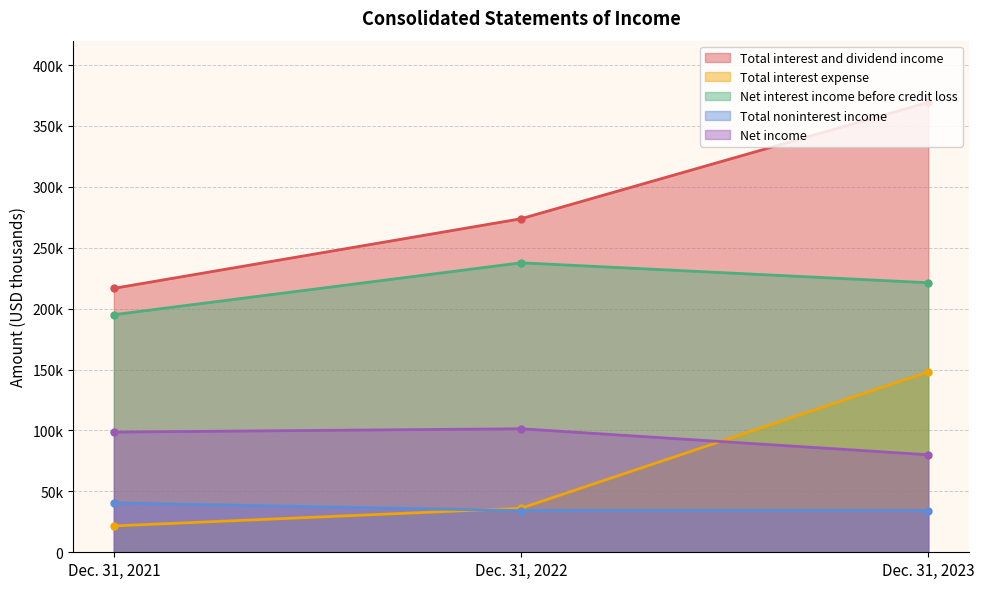

Reading left to right, extract all data points from this chart.

Total interest and dividend income: 216675	273813	369328
Total interest expense: 21625	36166	148057
Net interest income before credit loss: 195050	237647	221271
Total noninterest income: 40496	34200	34179
Net income: 98677	101394	80041